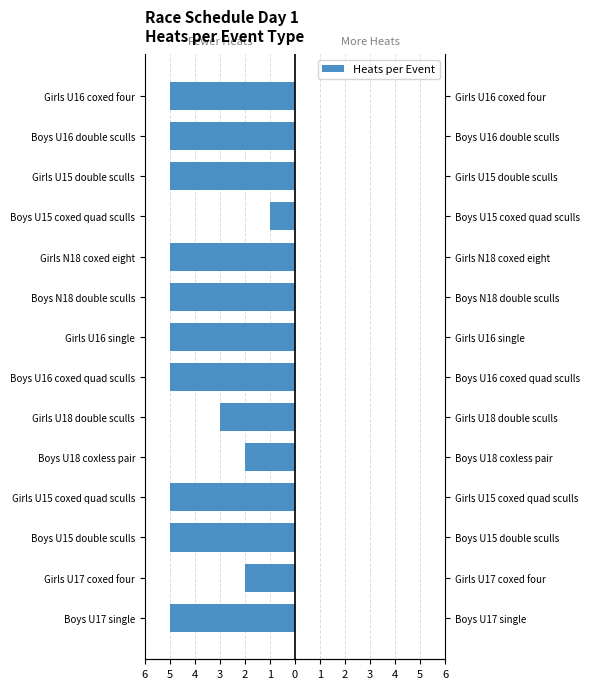

Read the value at Girls U16 single.

-5